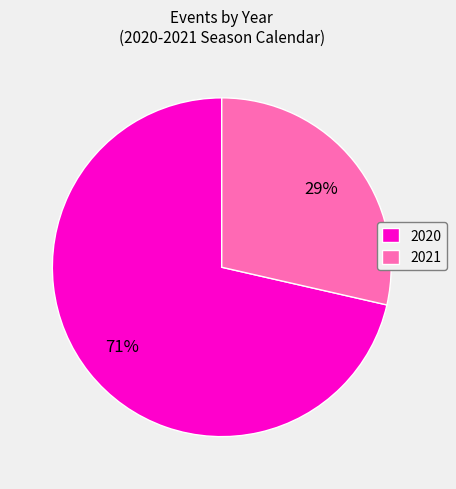

To the nearest percent, what is the combined percentage of 2020 and 2021?

100%